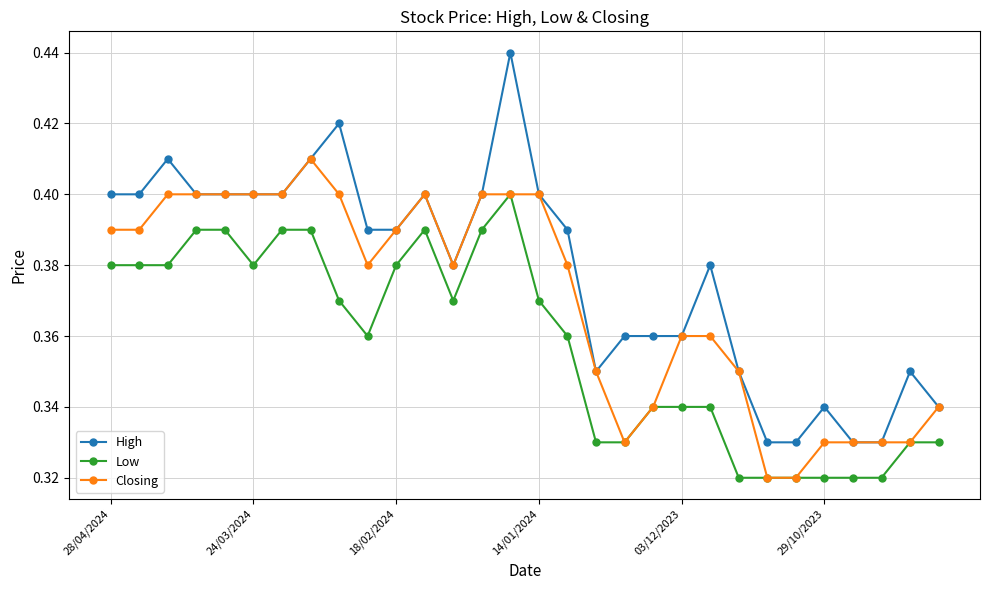

What are all the series names shown in the legend?

High, Low, Closing